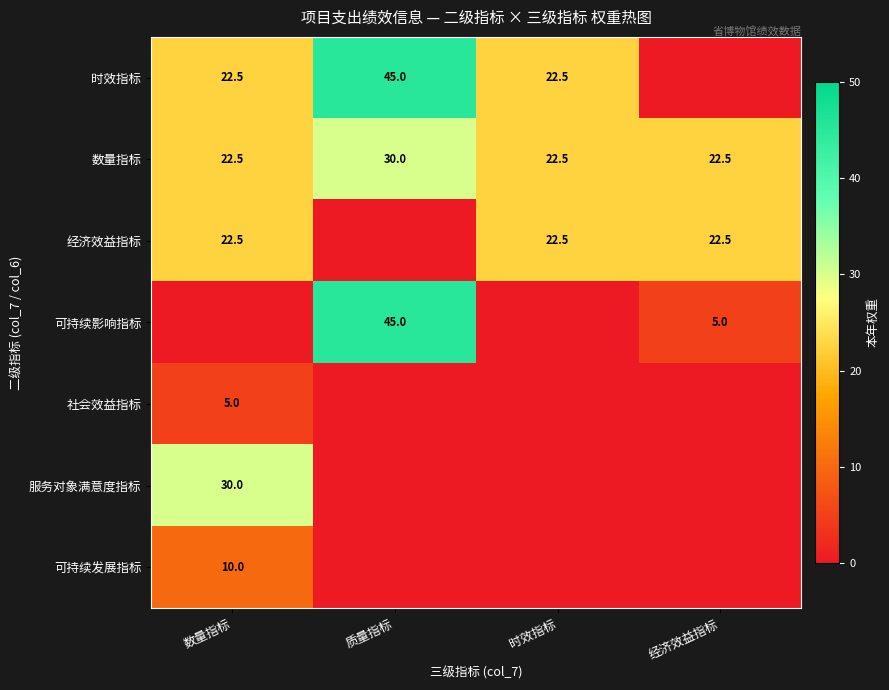

The value of 服务对象满意度指标 at 数量指标 is 30.0. True or false?

True